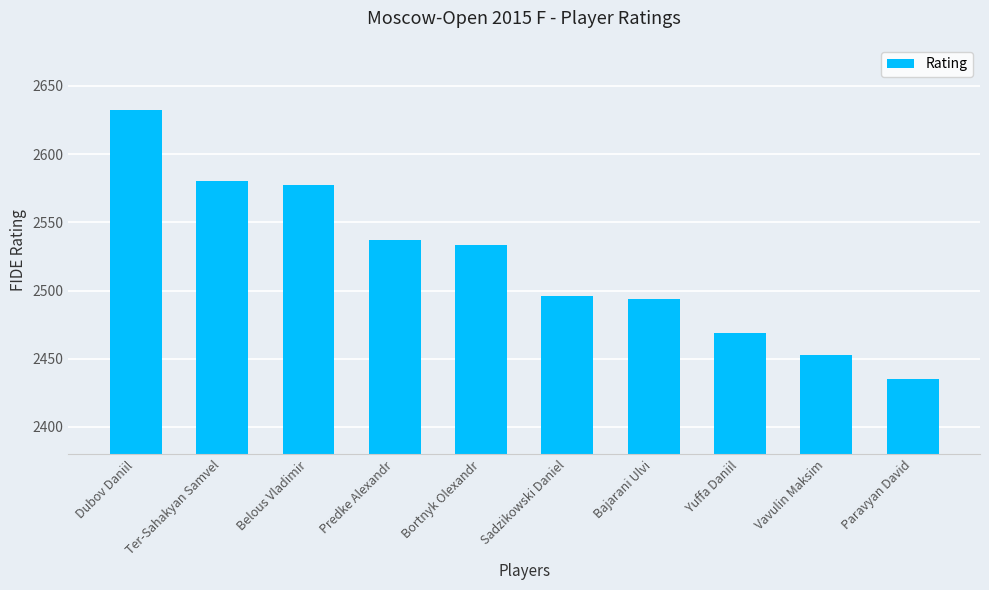

What is the maximum value shown in the chart?

2632